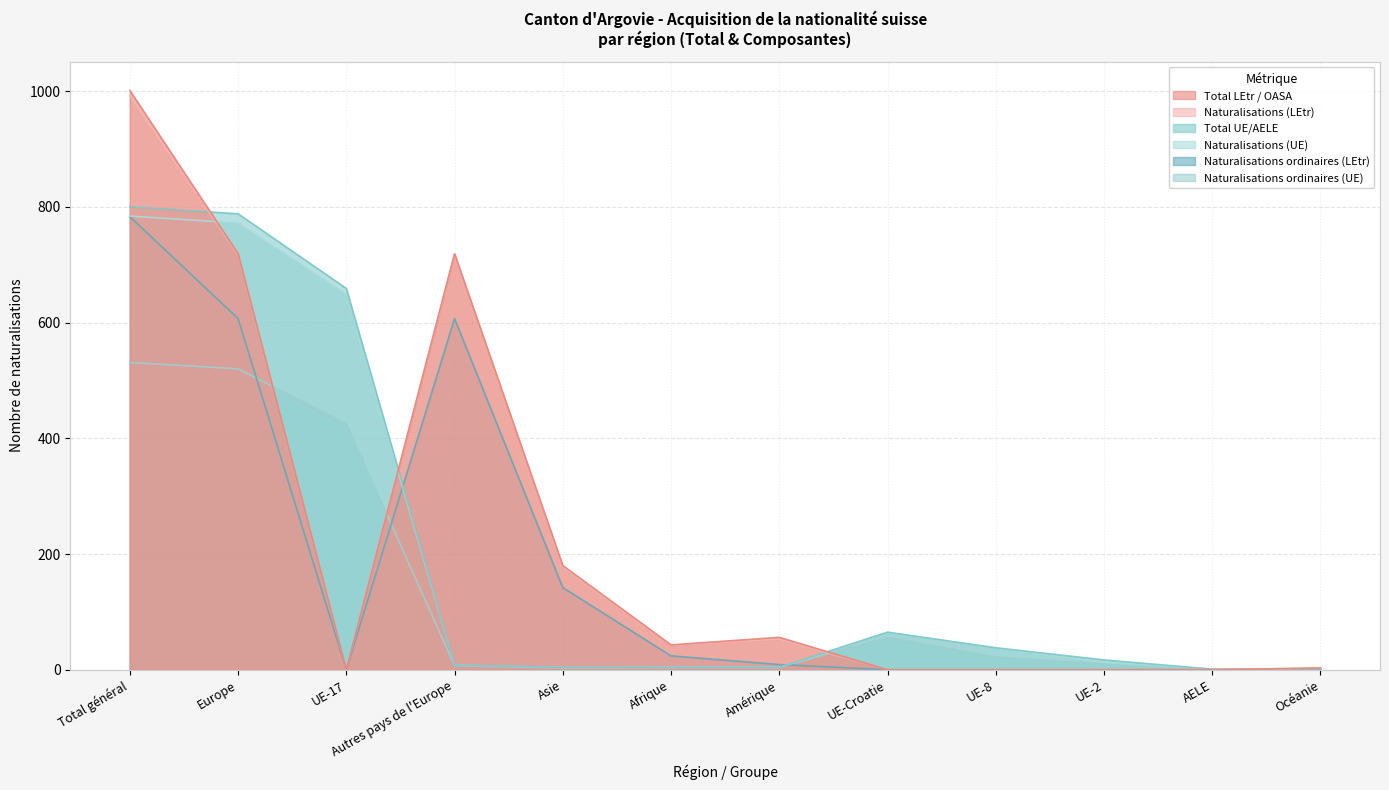

Does the chart display data point markers on the line(s)?

No